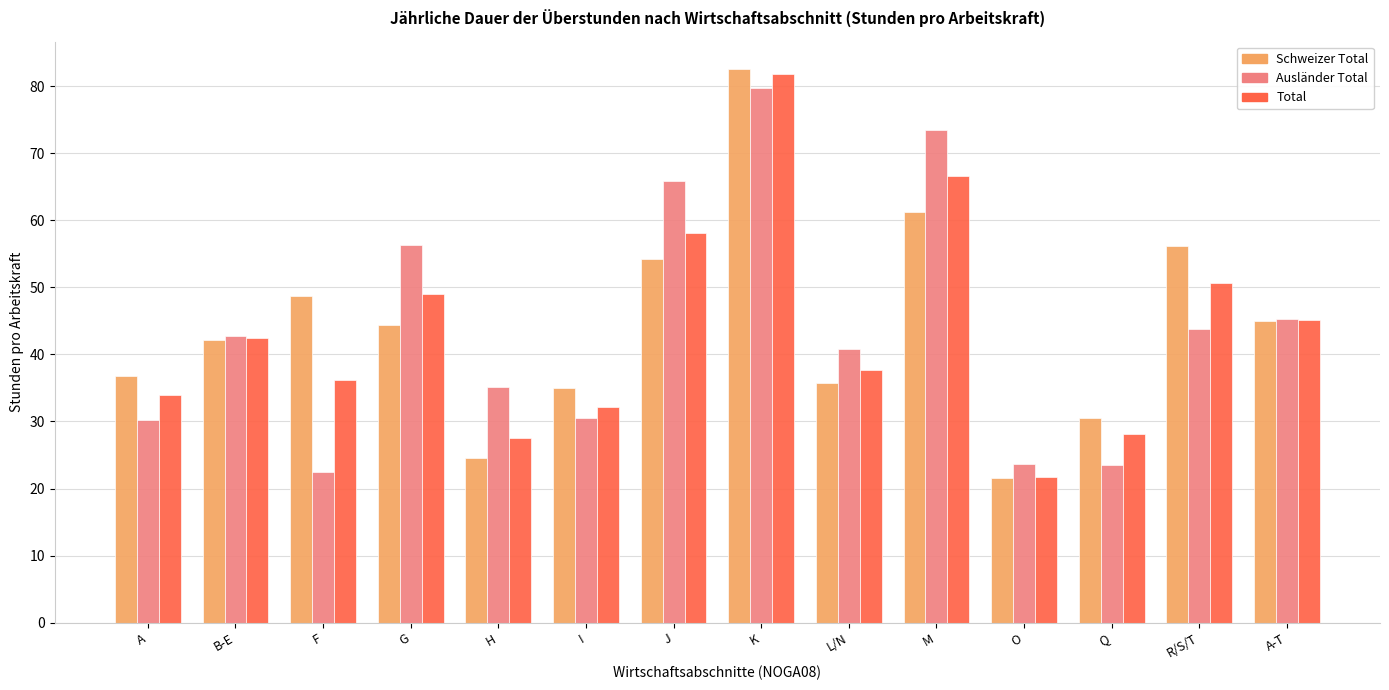

How many bars are there in total?

42